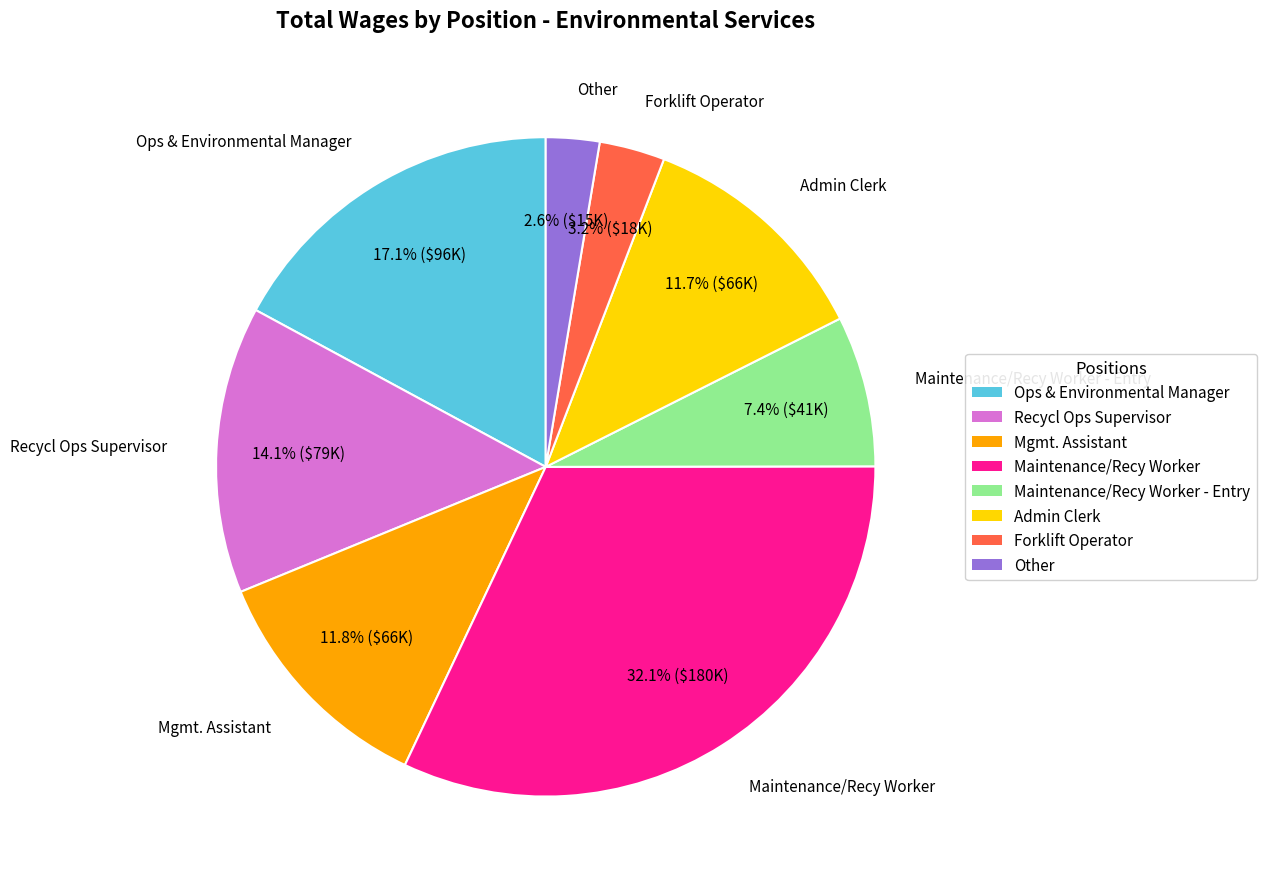

What is the ratio of the value at Admin Clerk to the value at Recycl Ops Supervisor?

0.8